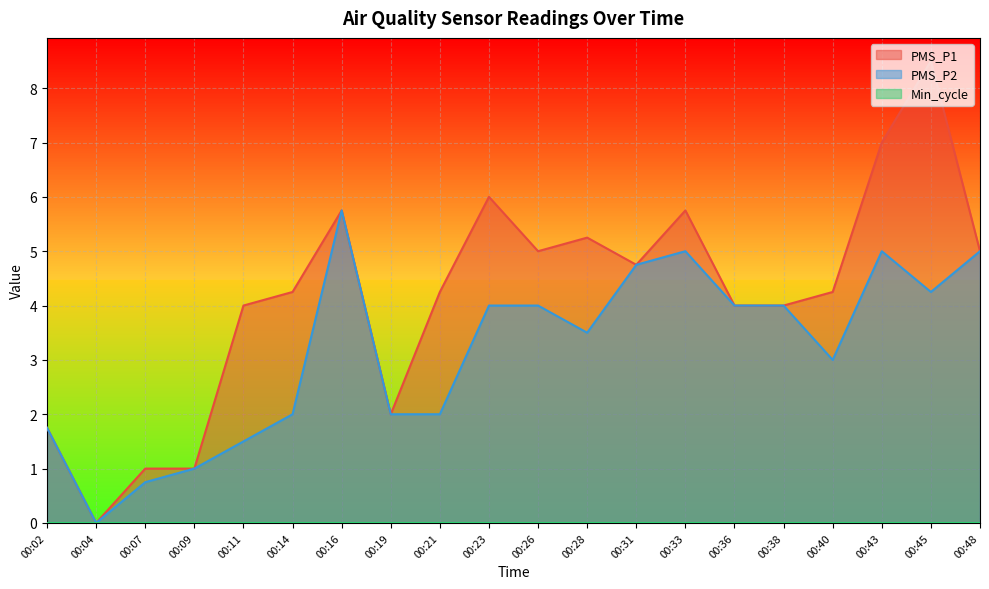

Is the value of PMS_P1 at 00:23 greater than the value of PMS_P2 at 00:28?

Yes